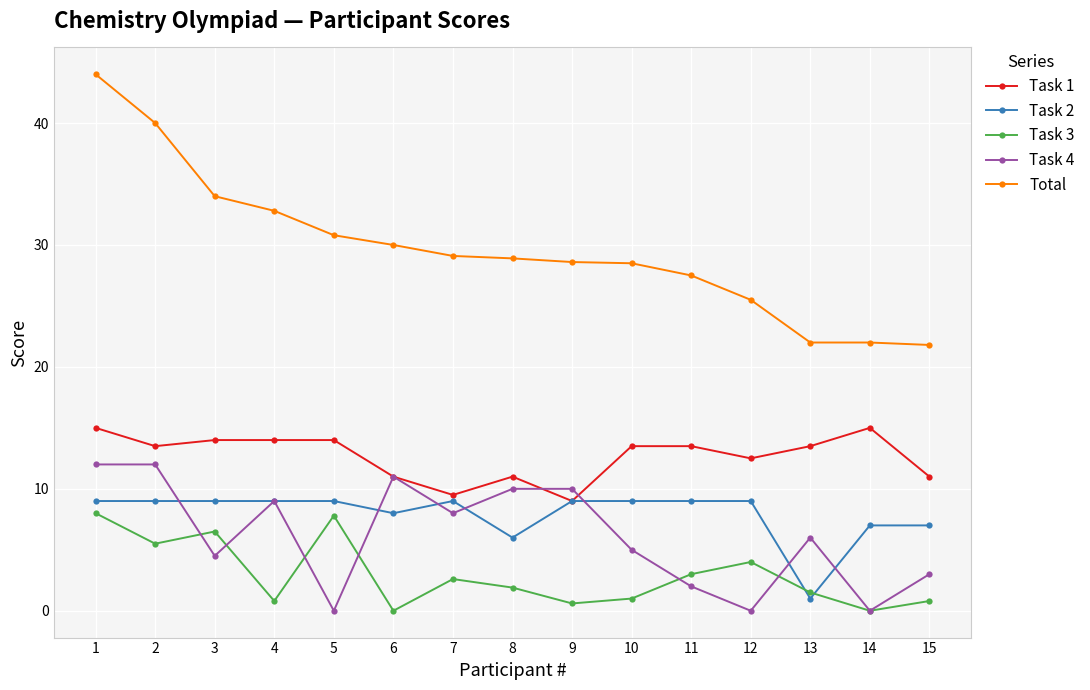

At which label does Task 1 first exceed 13?

1